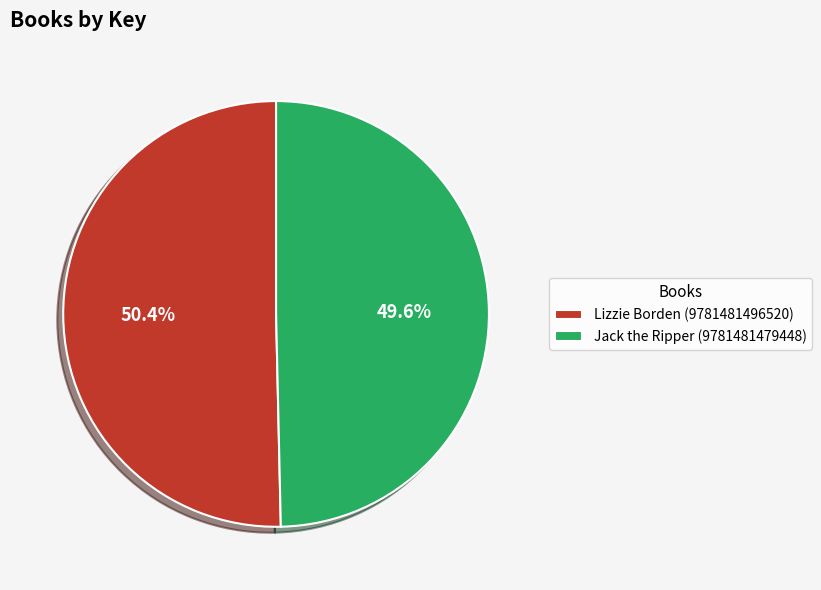

The Lizzie Borden (9781481496520) slice represents 38% of the pie. True or false?

False